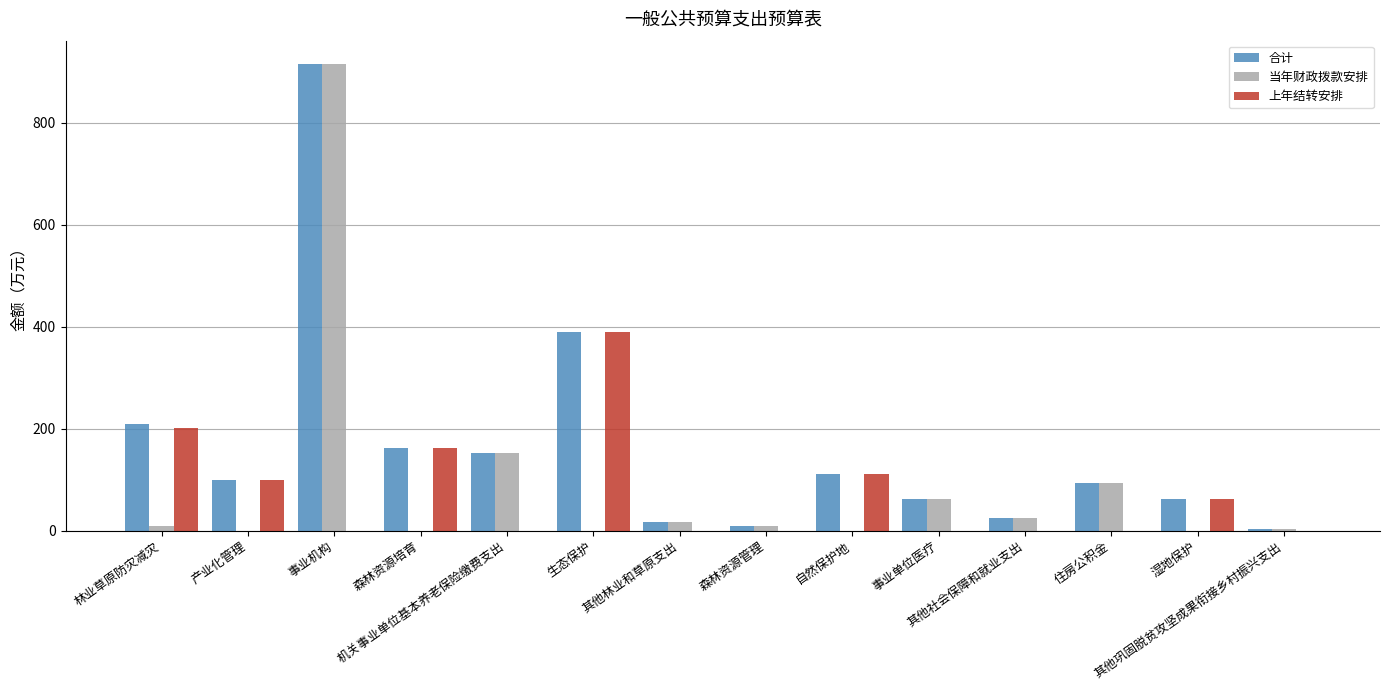

What is the sum of all 上年结转安排 values?

1027.1